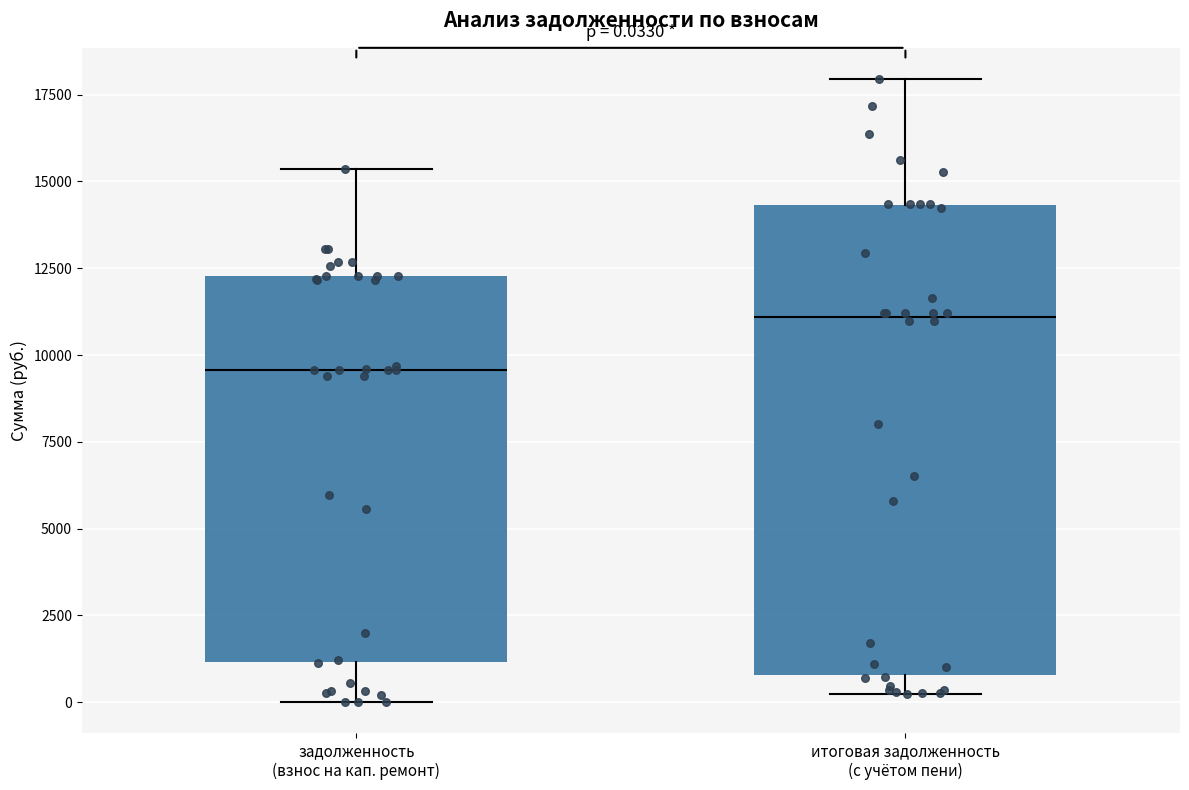

Which box has the lowest median line?

задолженность (взнос на кап. ремонт)